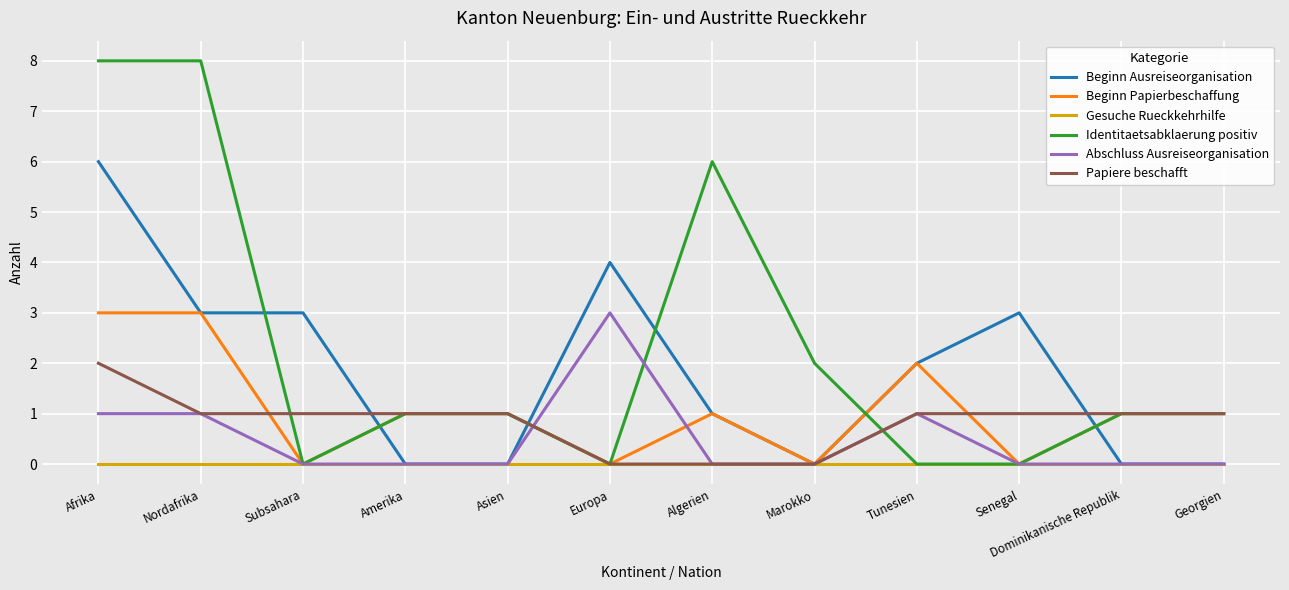

Which series has the largest total across all categories?

Identitaetsabklaerung positiv